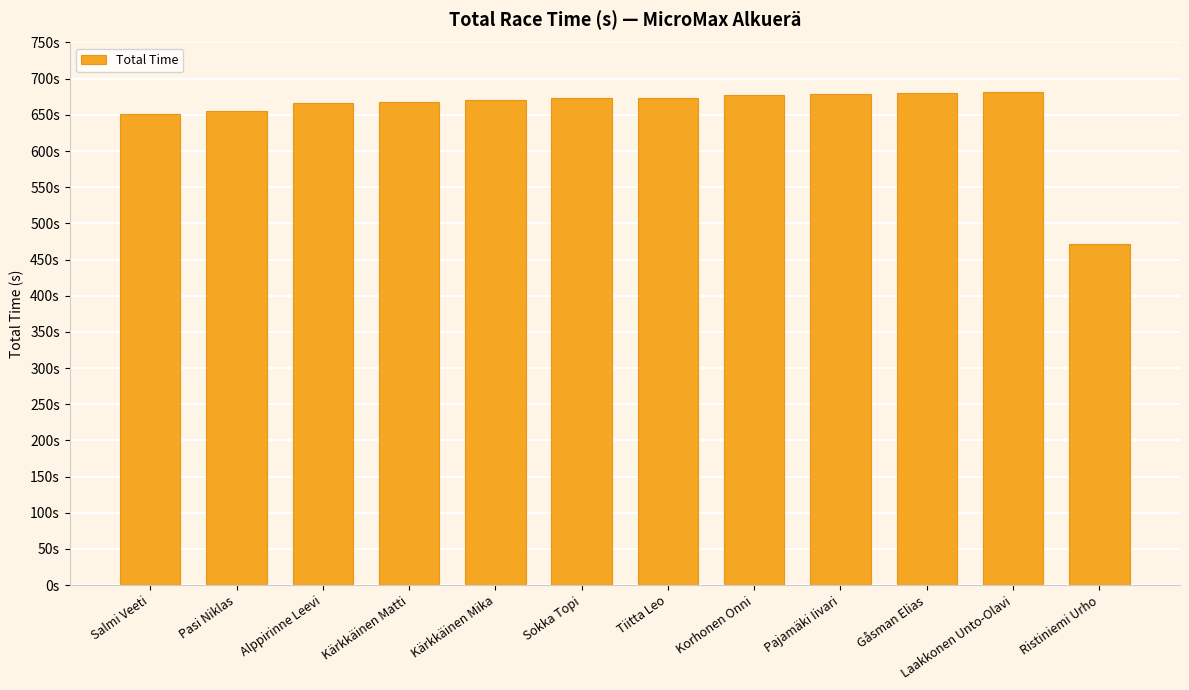

Are the bars horizontal?

No